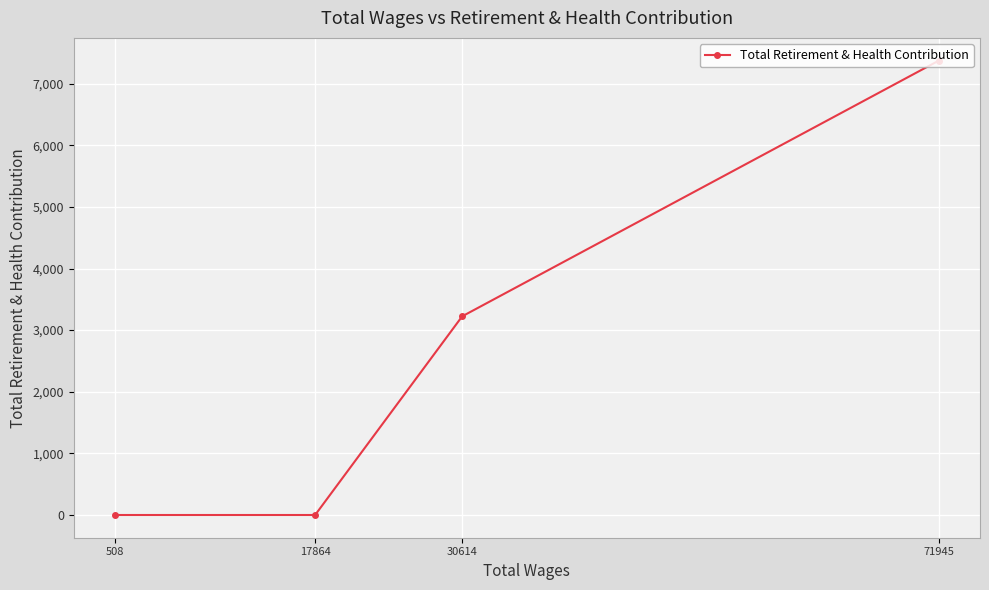

What is the average value?

2650